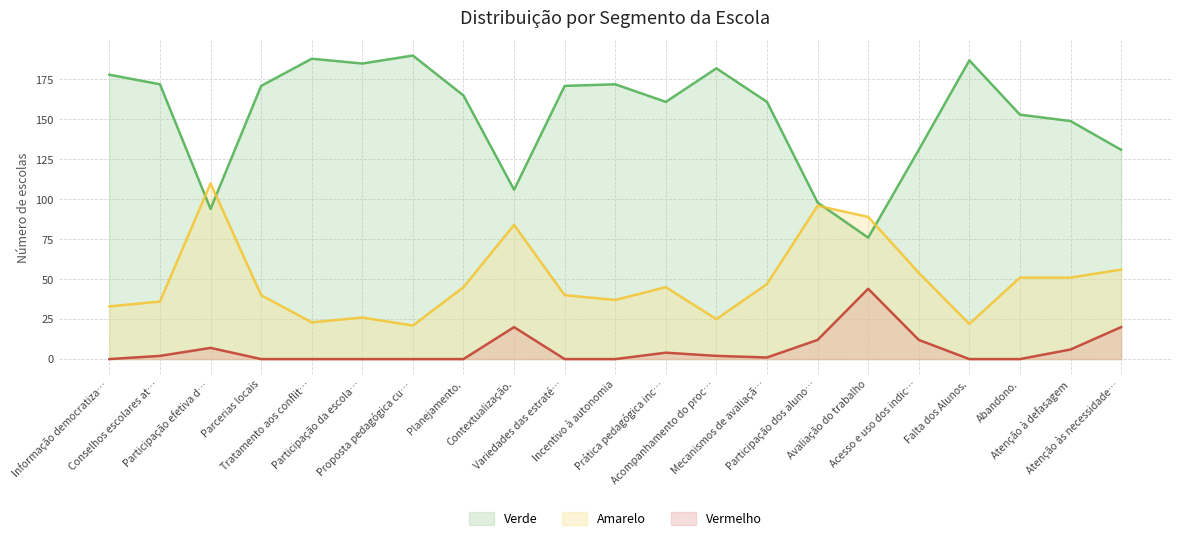

What is the difference between the maximum and minimum values in the Amarelo series?

89